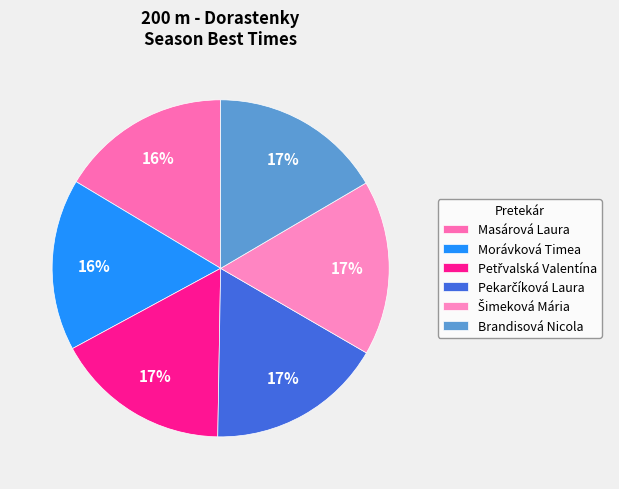

Count the number of slices in the pie.

6